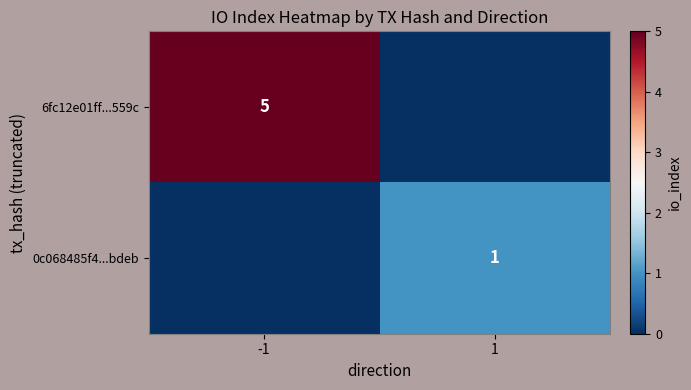

Count the number of categories in the chart.

2